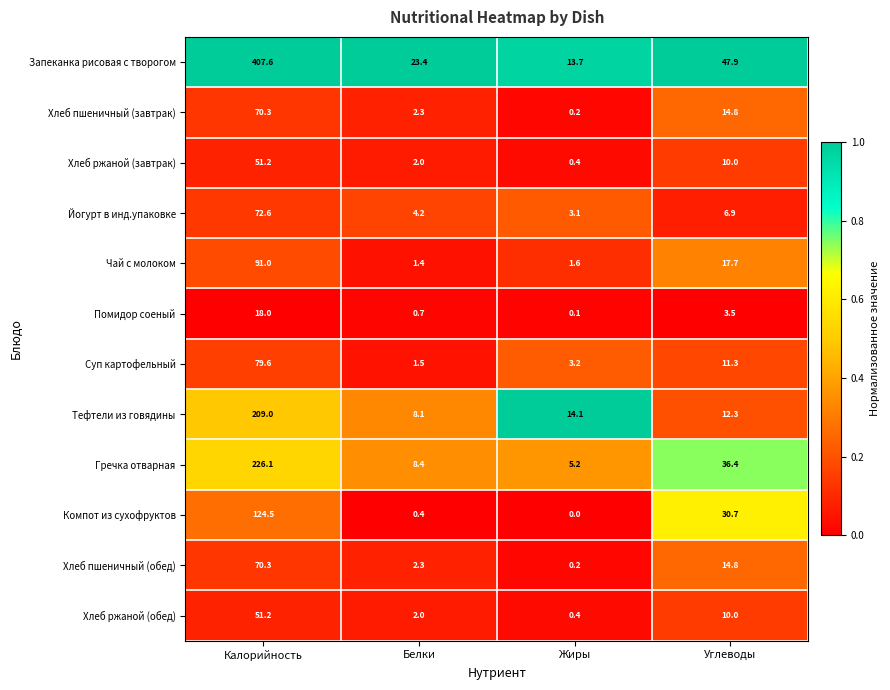

Count the number of categories in the chart.

4